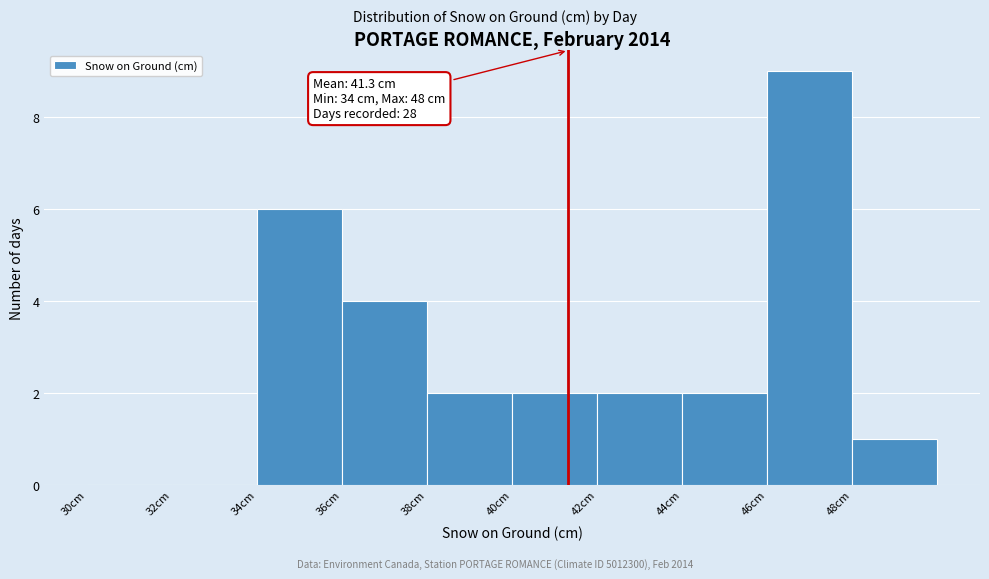

Over which range of the x-axis is the bar tallest?

46 to 48